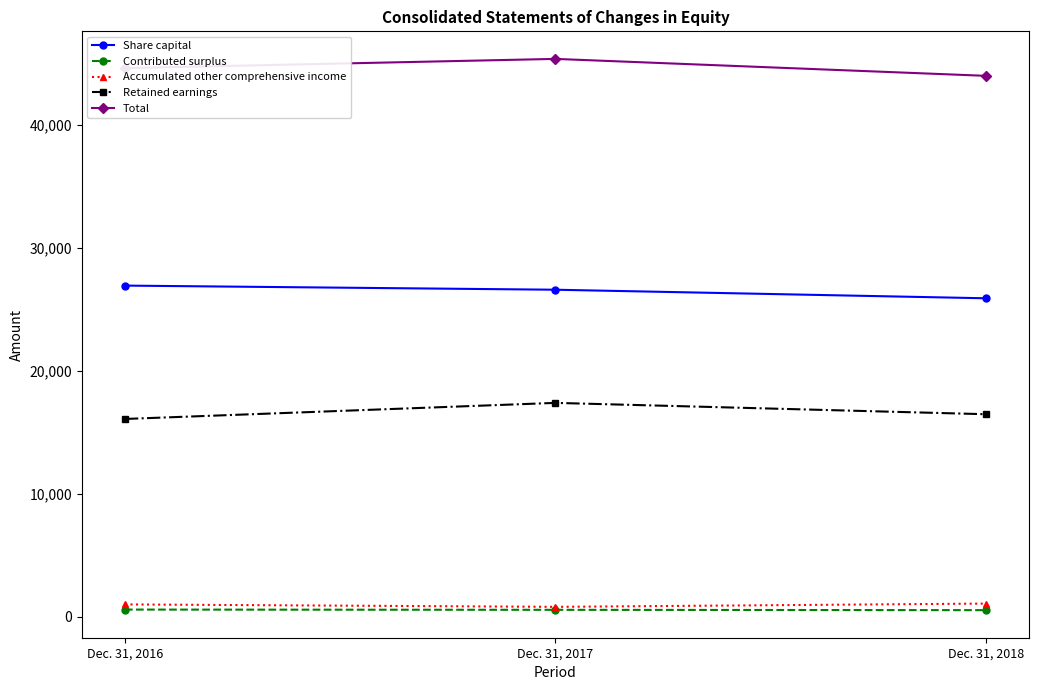

True or false: Accumulated other comprehensive income has a value of 1007 at Dec. 31, 2016.

True